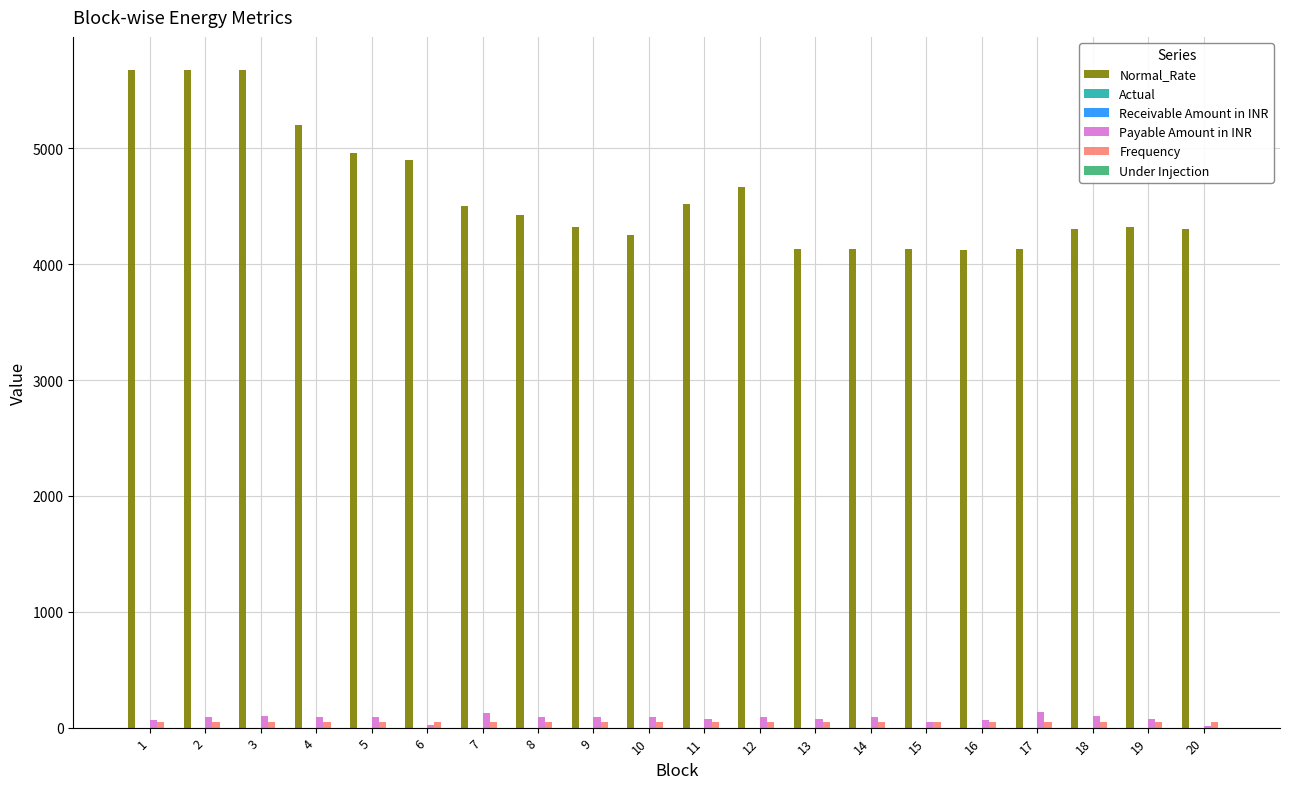

What is the greatest value displayed?

5677.6